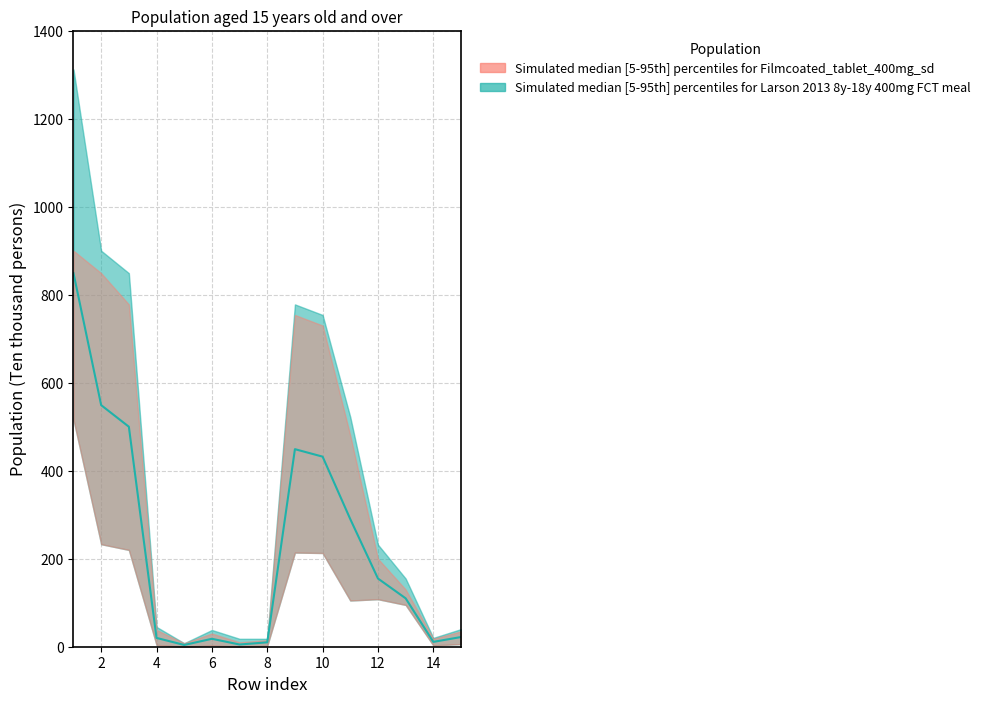

True or false: Population total has a value of 611 at 2.

False